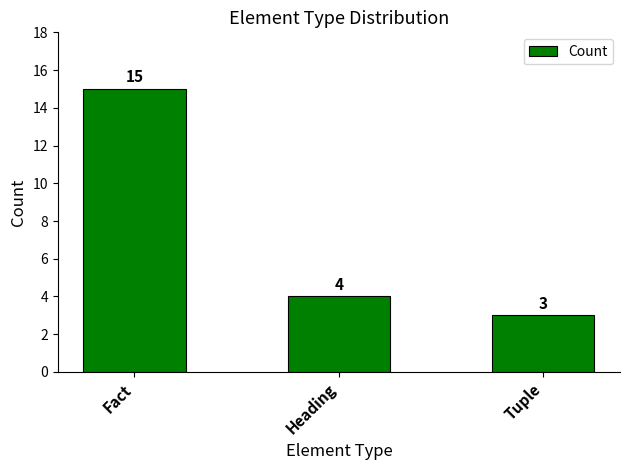

Reading left to right, extract all data points from this chart.

Fact=15	Heading=4	Tuple=3